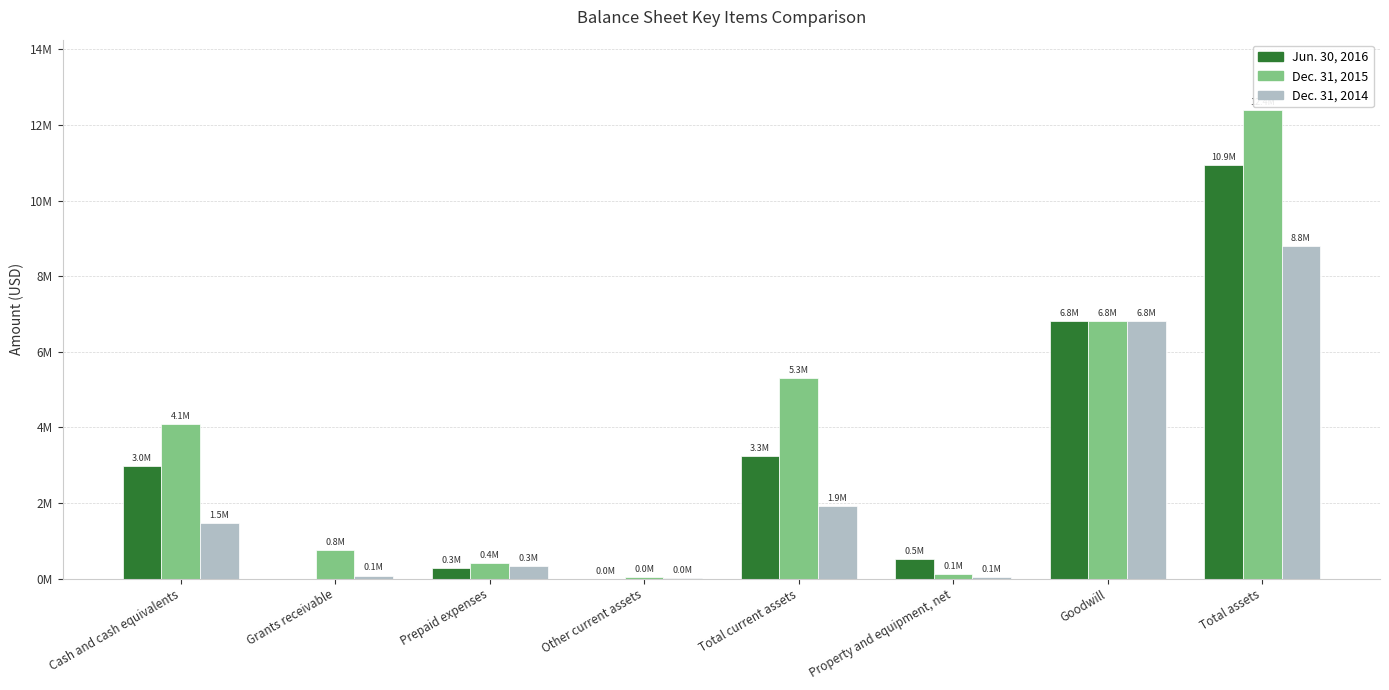

Are the bars horizontal?

No